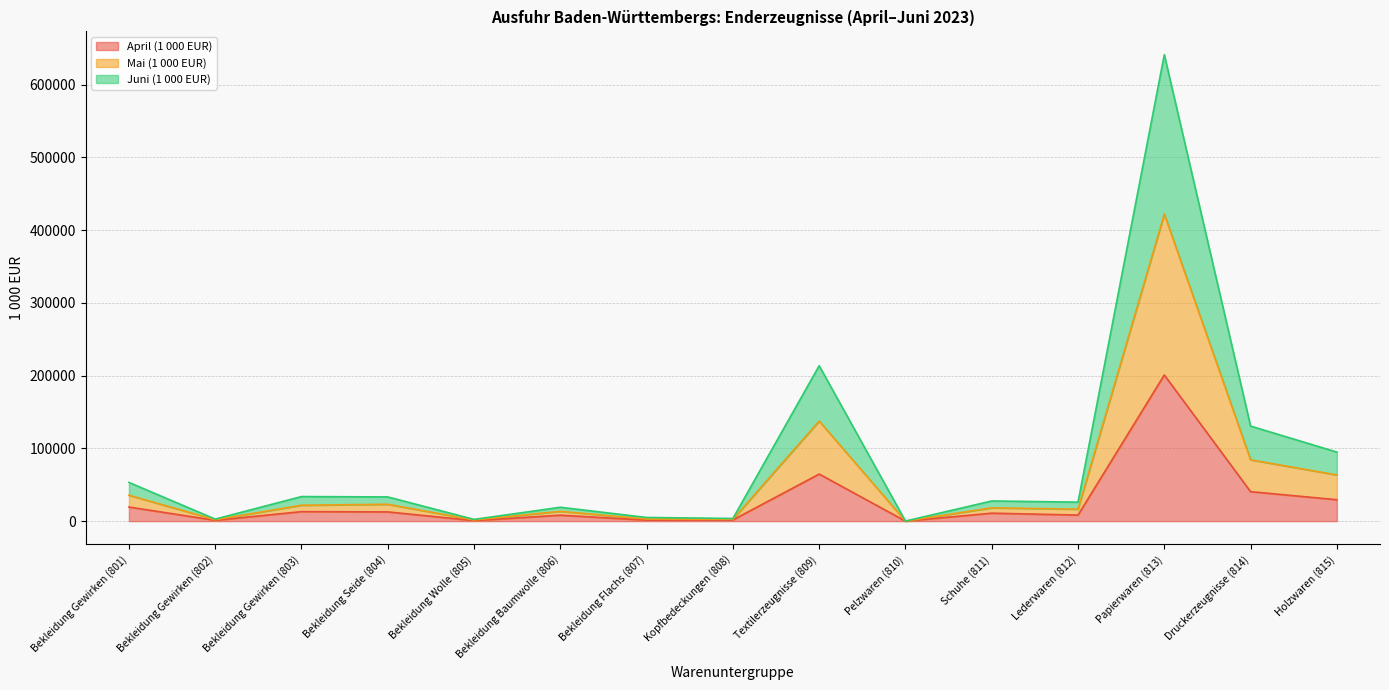

Does the chart display data point markers on the line(s)?

No